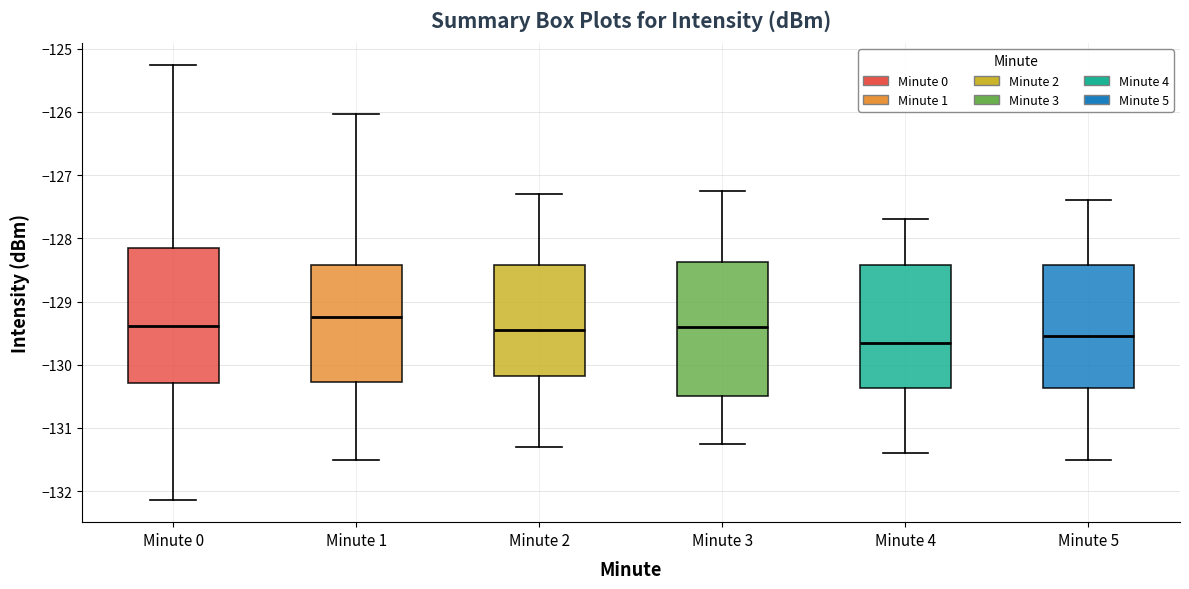

Reading left to right, transcribe this box plot: for each box, give where its median line is, the range the box spans, and where its two whiskers end, as read against the y-axis. The values are not printed on the chart, so give them approximately, as read against the axis.

Minute 0: median -129.4, box -130.3 to -128.2, whiskers -132.1 to -125.3
Minute 1: median -129.2, box -130.3 to -128.4, whiskers -131.5 to -126.0
Minute 2: median -129.4, box -130.2 to -128.4, whiskers -131.3 to -127.3
Minute 3: median -129.4, box -130.5 to -128.4, whiskers -131.2 to -127.2
Minute 4: median -129.6, box -130.4 to -128.4, whiskers -131.4 to -127.7
Minute 5: median -129.5, box -130.4 to -128.4, whiskers -131.5 to -127.4